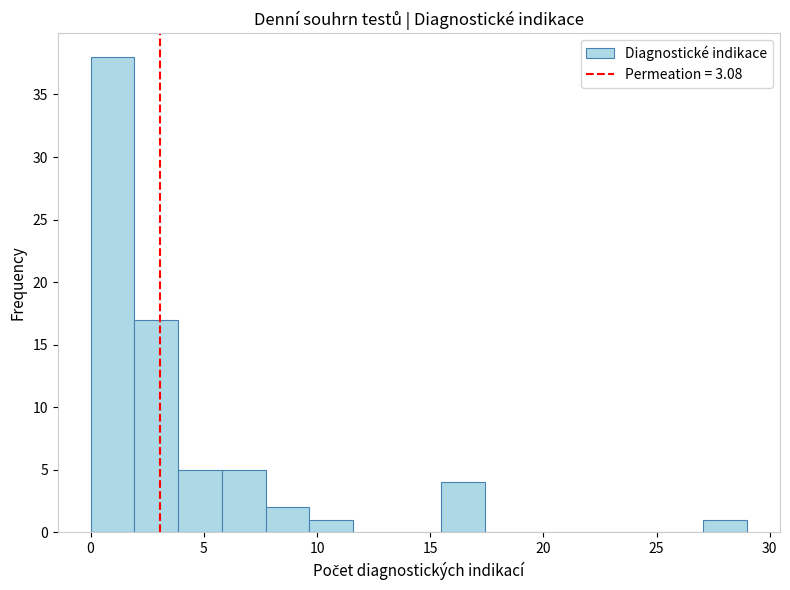

Read against the x-axis, roughly where is the centre of the tallest bar?

1.0